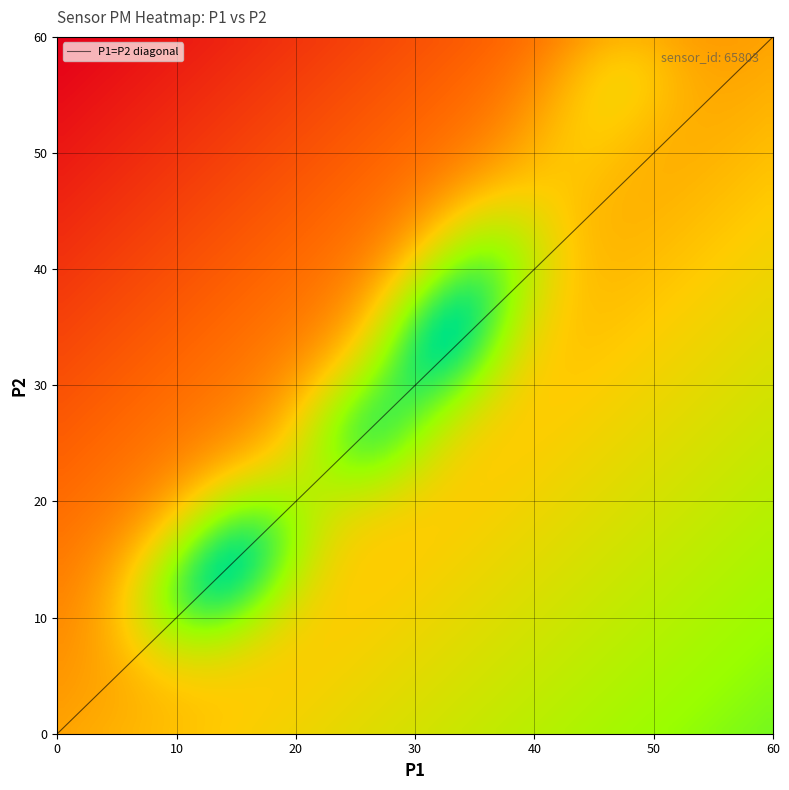

What is the difference between the maximum and minimum values?

60.0